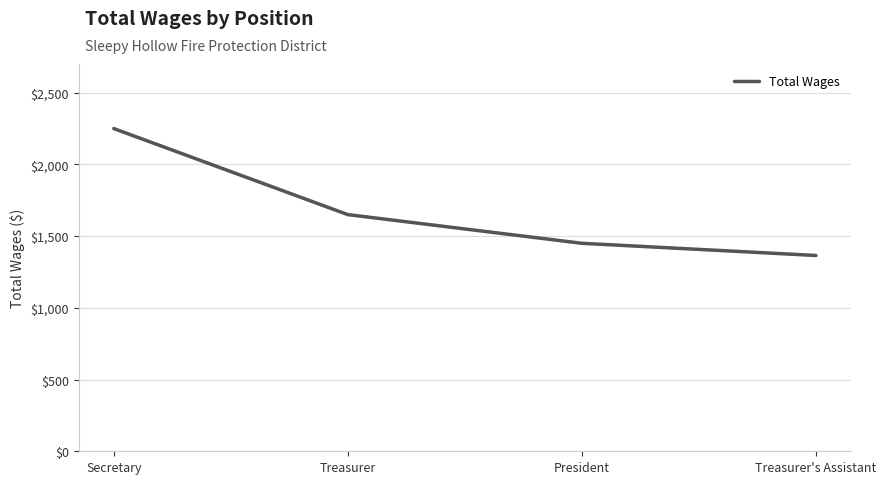

List the labels in order of value, smallest first.

Treasurer's Assistant, President, Treasurer, Secretary